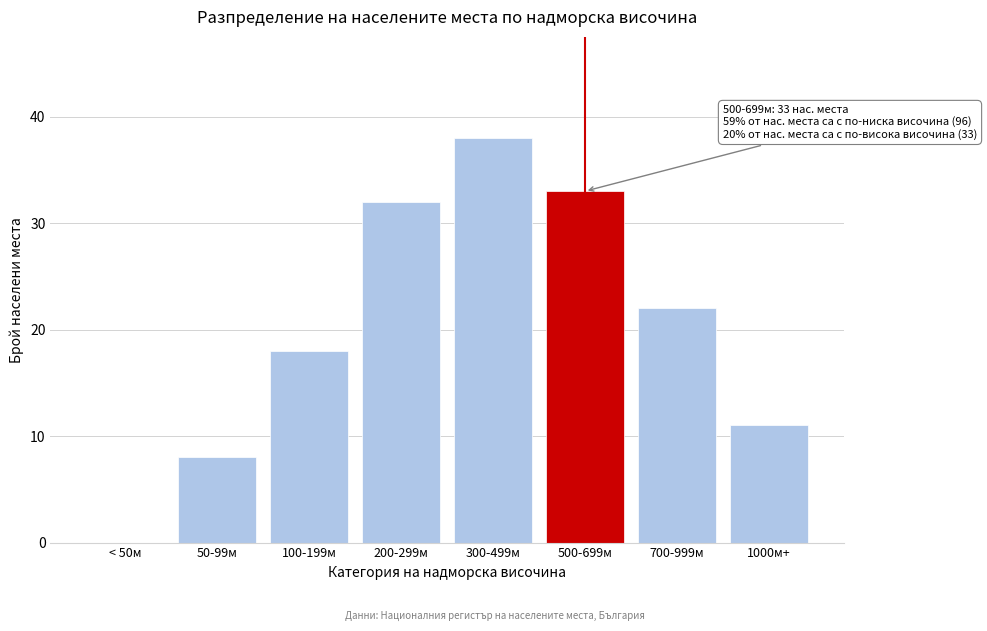

Reading right to left, list all the values displayed in this chart.

1000м+=11	700-999м=22	500-699м=33	300-499м=38	200-299м=32	100-199м=18	50-99м=8	< 50м=0